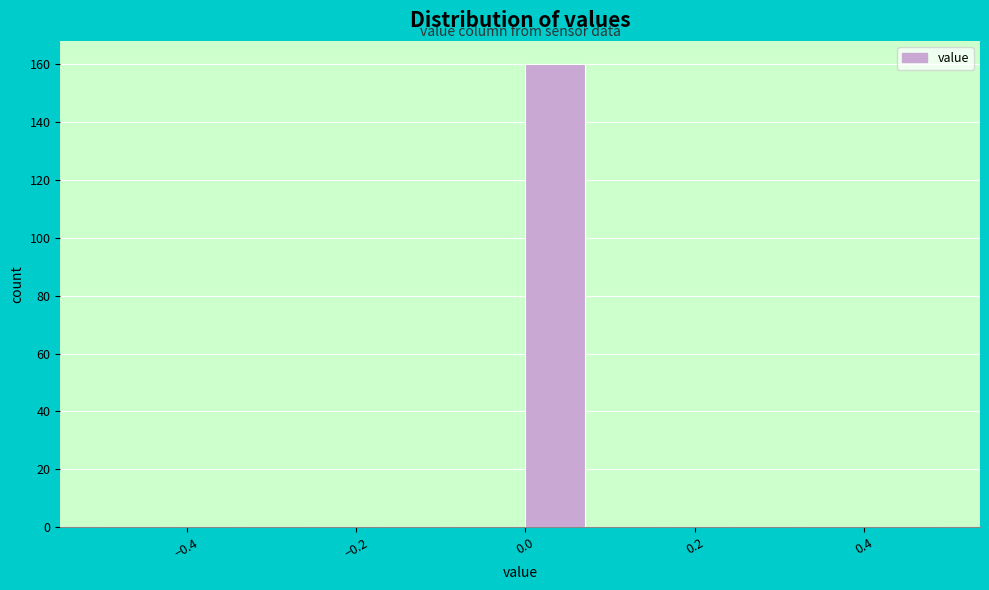

Which range on the x-axis has the tallest bar?

0.00 to 0.08